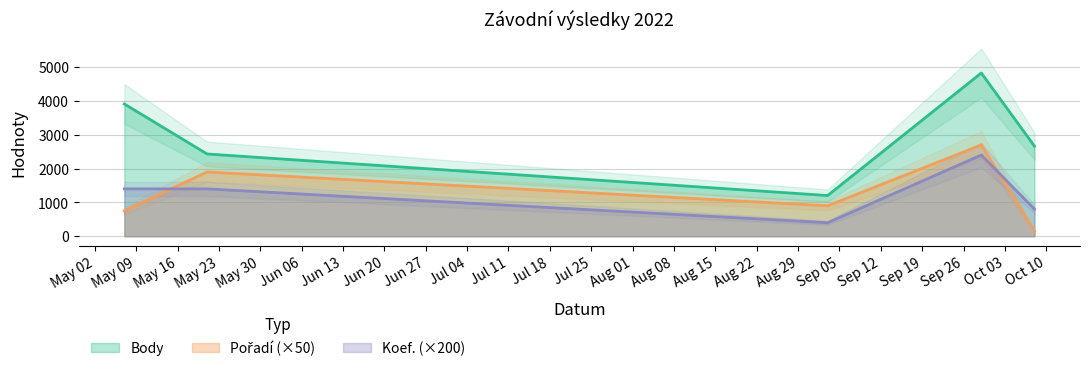

What is the sum of all Body values?

15028